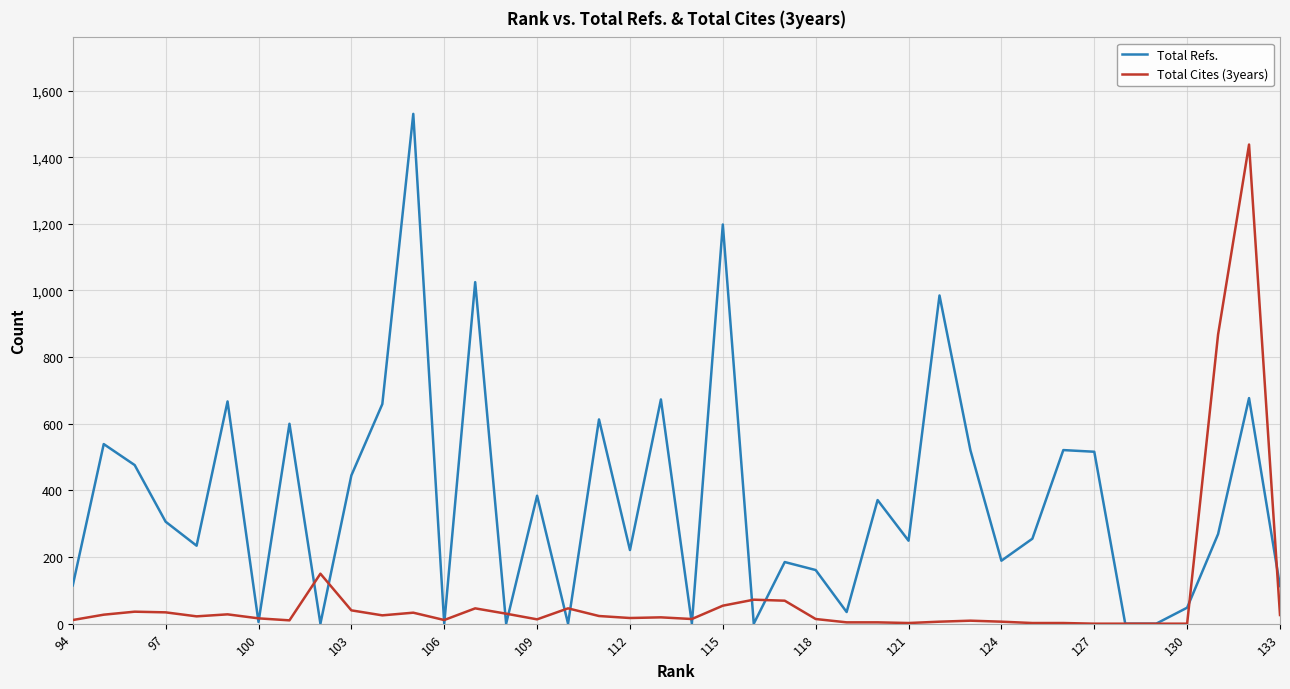

True or false: Total Cites (3years) has a value of 14 at 118.

True